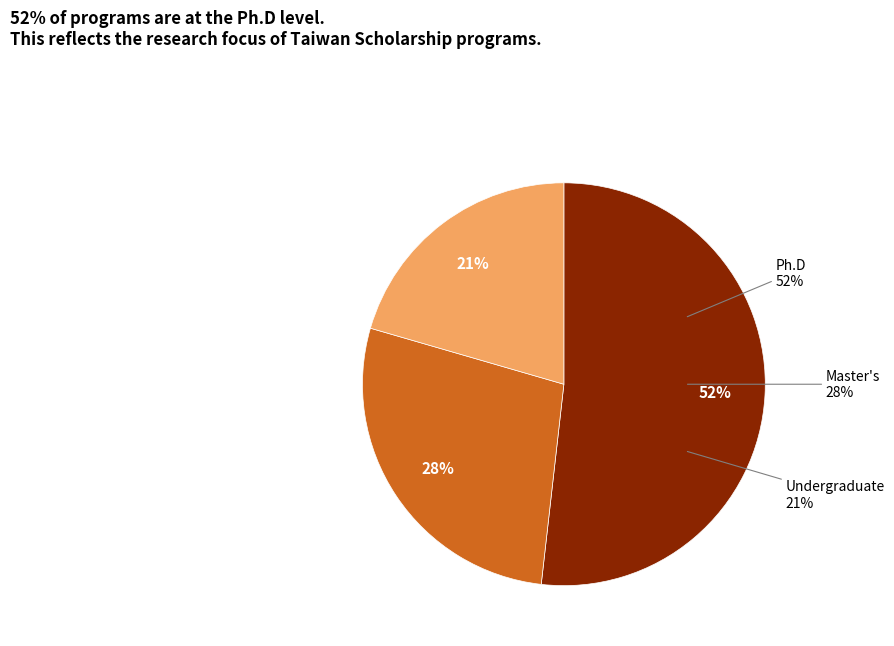

What is the majority slice?

Ph.D